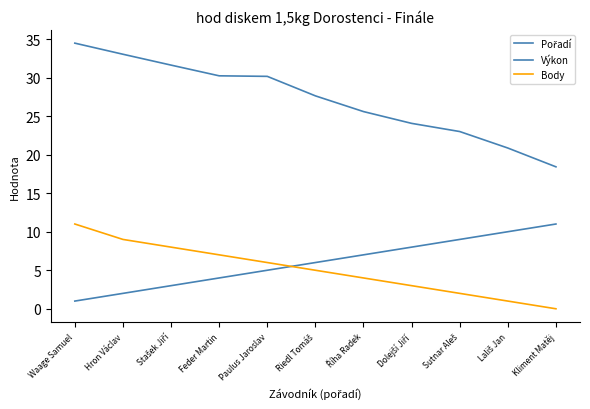

How many lines are shown in the chart?

3